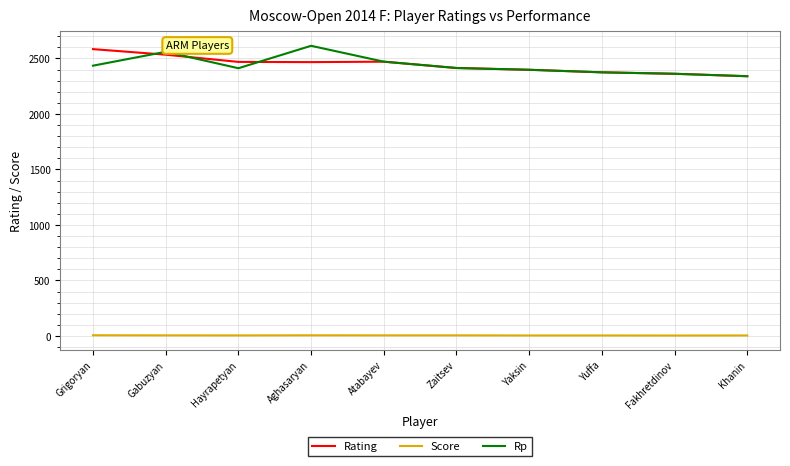

Is the value of Score at Yaksin greater than the value of Rating at Khanin?

No